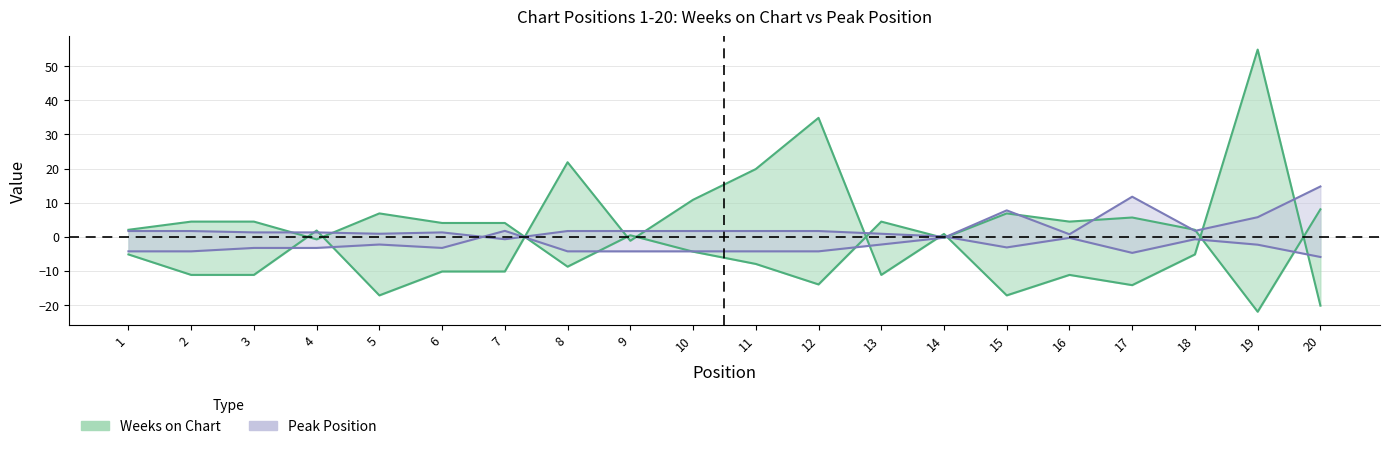

Reading left to right, transcribe all the data shown in this chart.

Weeks on Chart: -5.1	-11.1	-11.1	1.9	-17.1	-10.1	-10.1	21.9	-1.1	10.9	19.9	34.9	-11.1	0.9	-17.1	-11.1	-14.1	-5.1	54.9	-20.1
Peak Position: -4.2	-4.2	-3.2	-3.2	-2.2	-3.2	1.8	-4.2	-4.2	-4.2	-4.2	-4.2	-2.2	-0.2	7.8	0.8	11.8	1.8	5.8	14.8